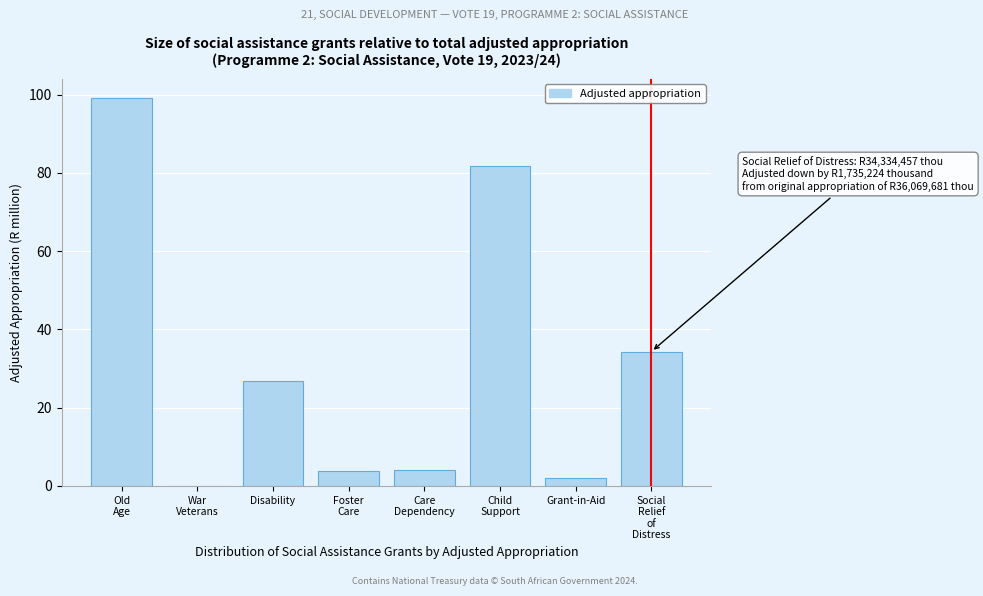

The value at Disability is 26.8. True or false?

True